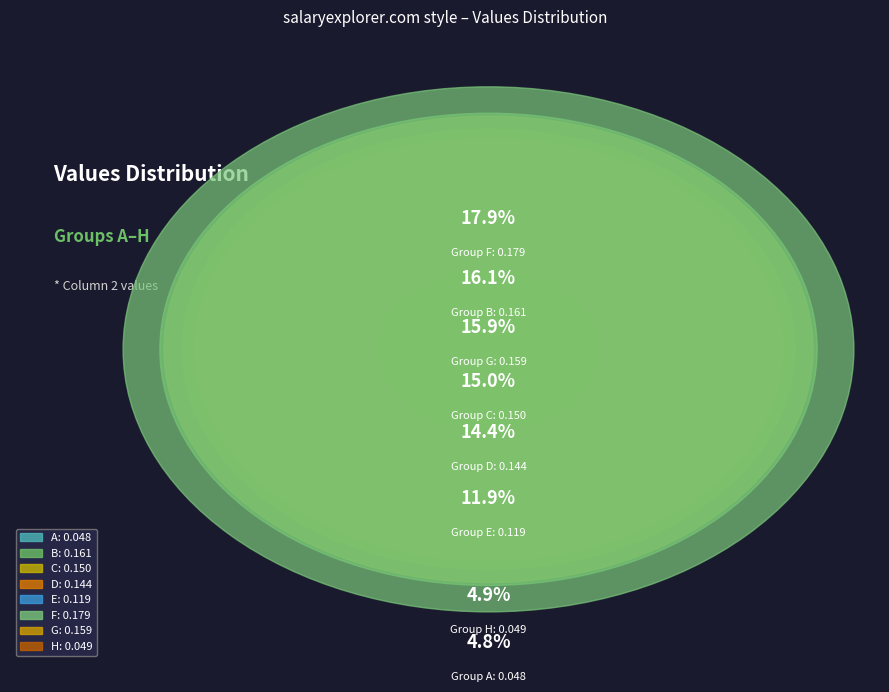

To the nearest percent, what is the difference between the F and A slice percentages?

13%